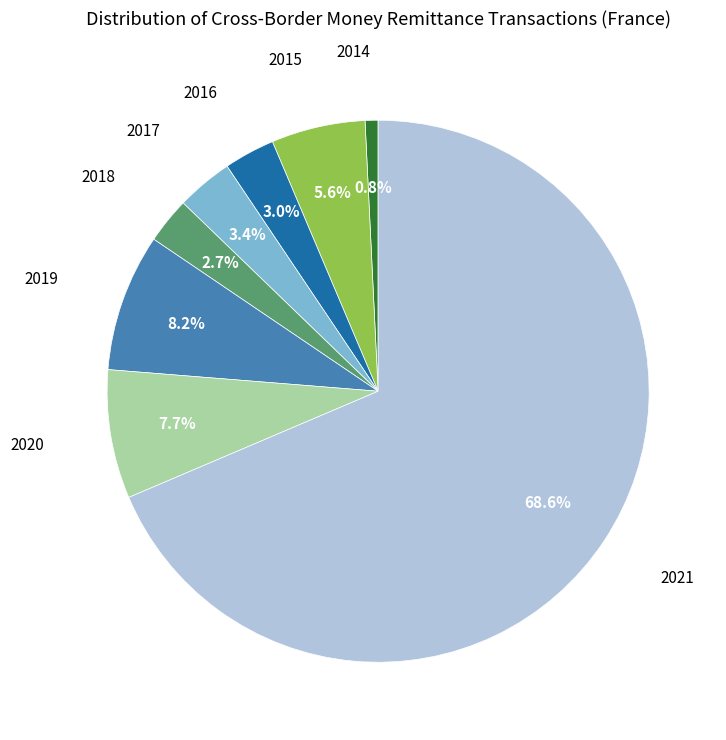

Is there any slice that represents more than half of the pie?

Yes